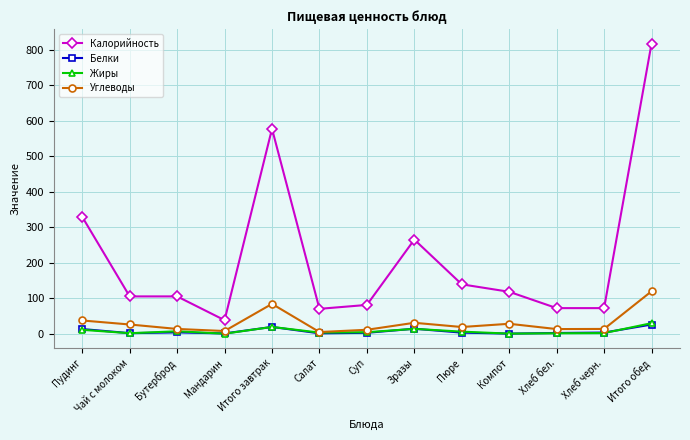

Is it true that Белки equals 13.9 at Зразы?

True